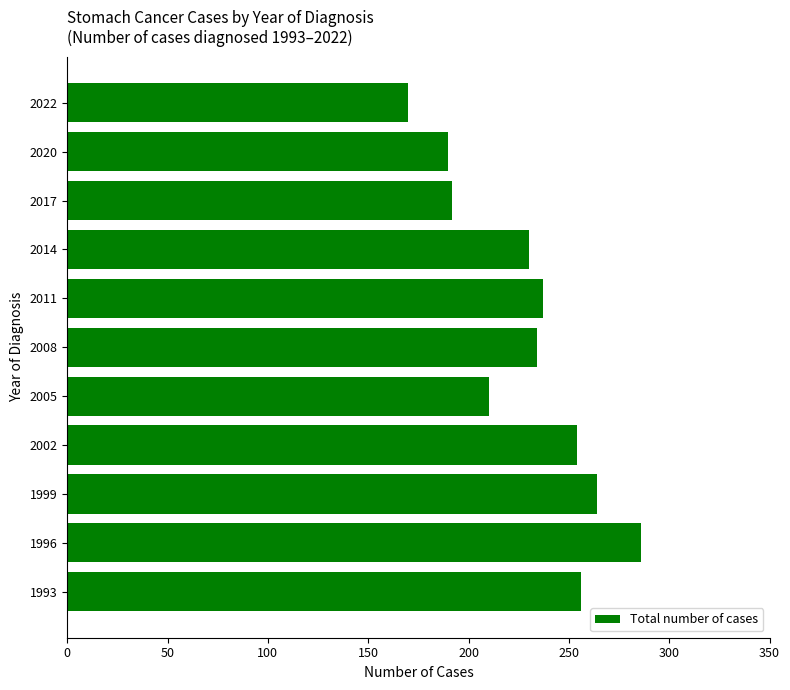

What is the change in value from 1999 to 2002?

-10